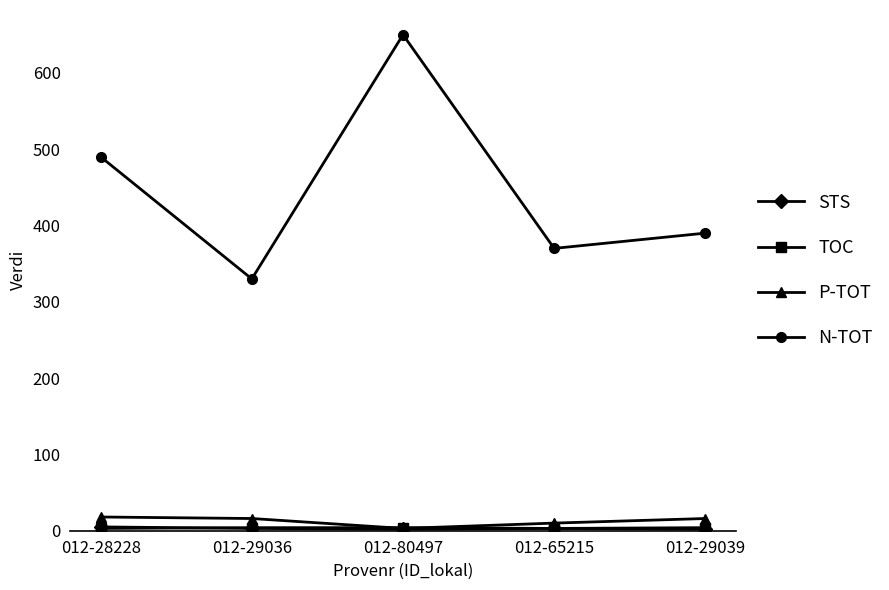

At which label does P-TOT first exceed 16?

012-28228